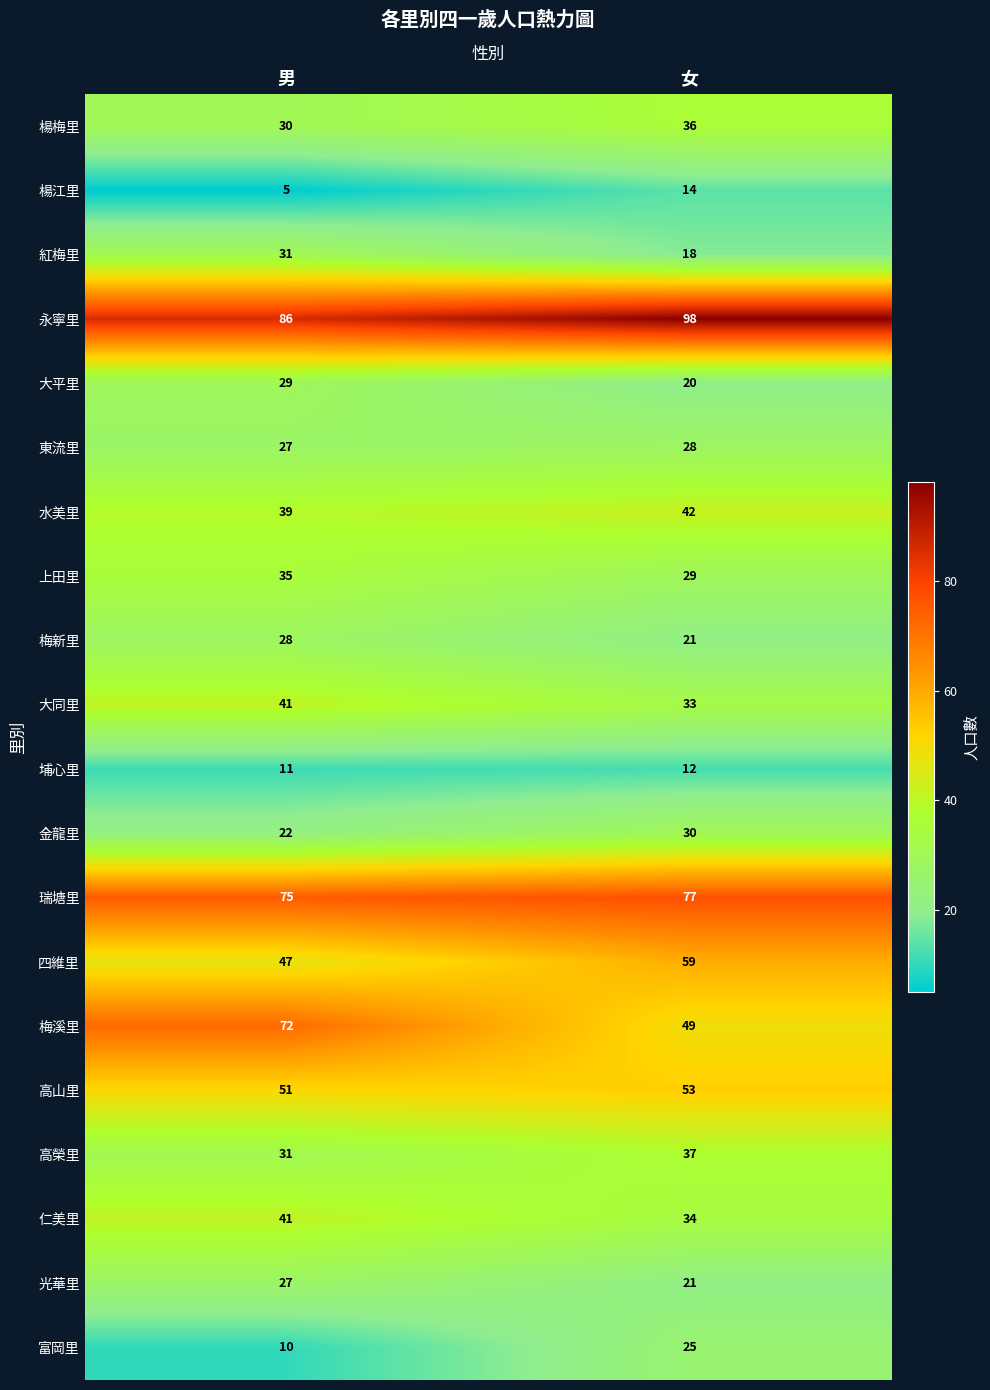

What is the approximate value of 楊江里 at 女?

14